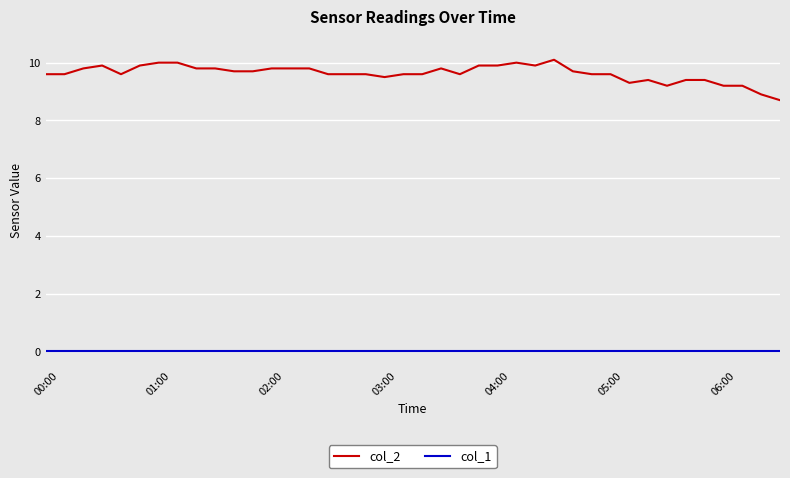

Which series has the widest spread of values?

col_2